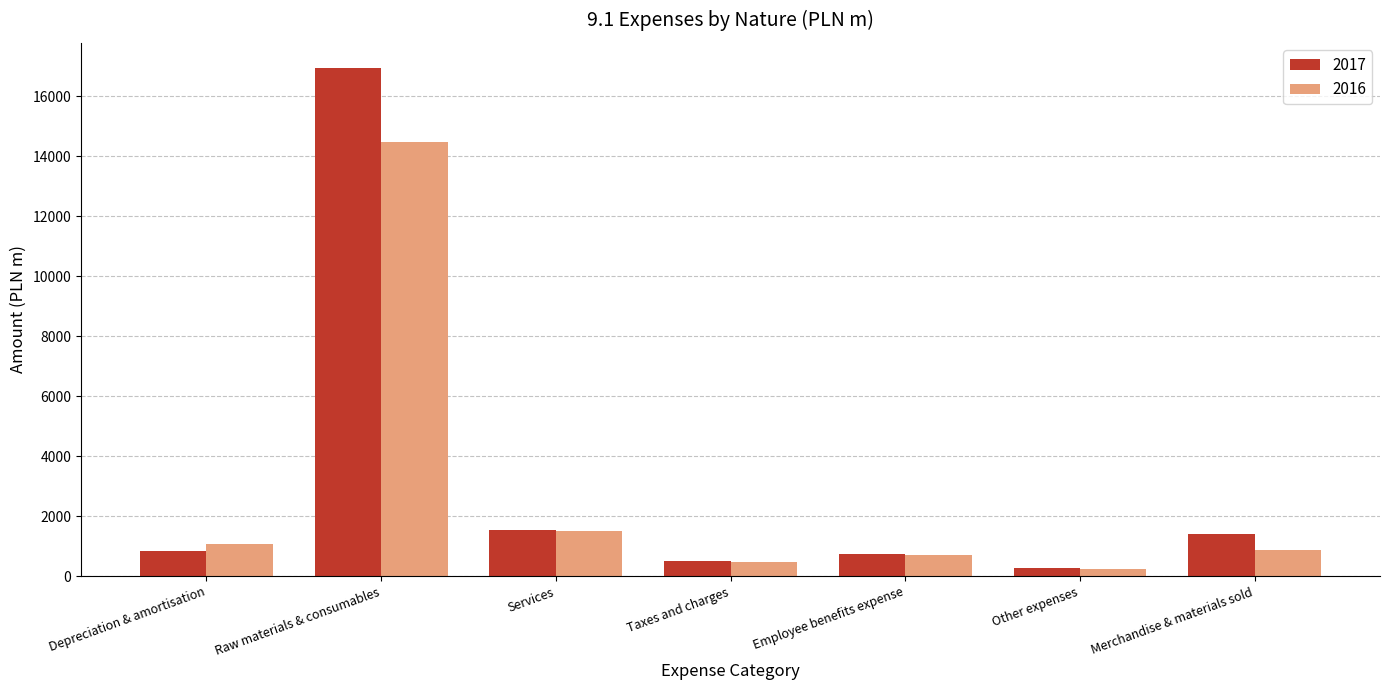

What is the label of the 1st bar from the right?

Merchandise & materials sold